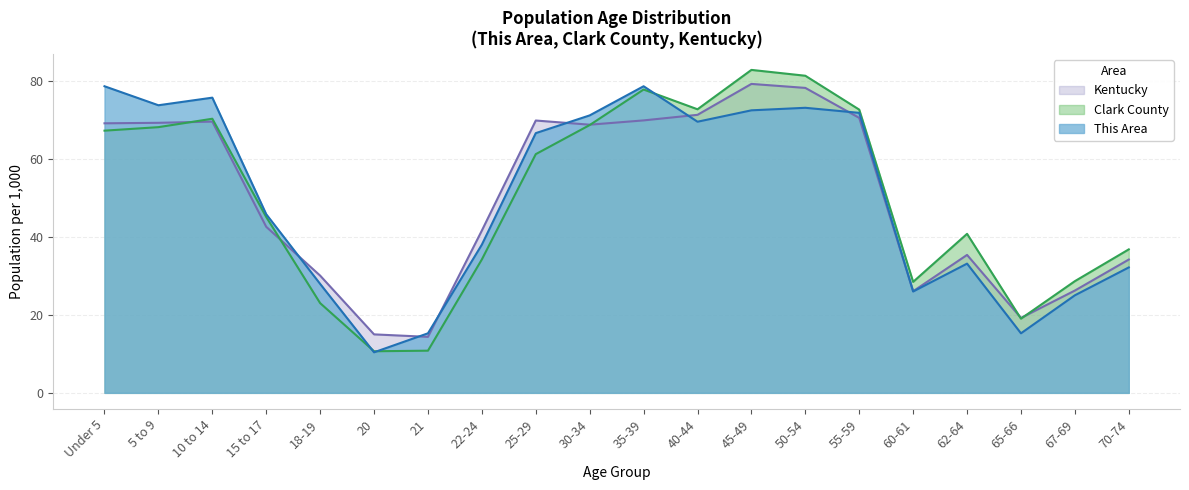

How many lines are shown in the chart?

3